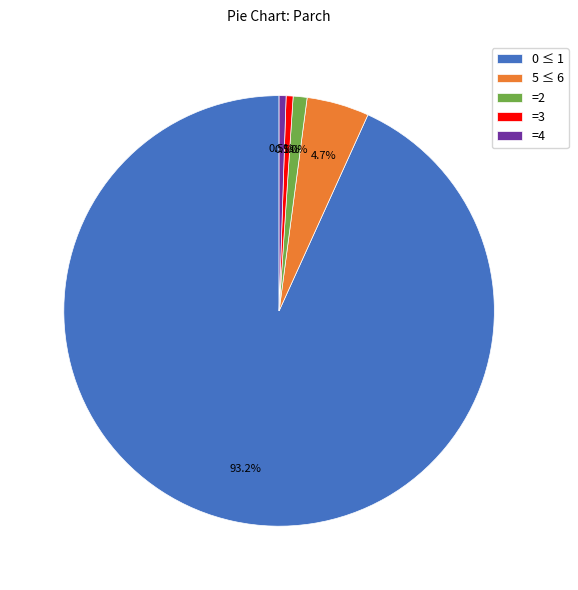

Which slice represents more than half of the pie?

0 ≤ 1